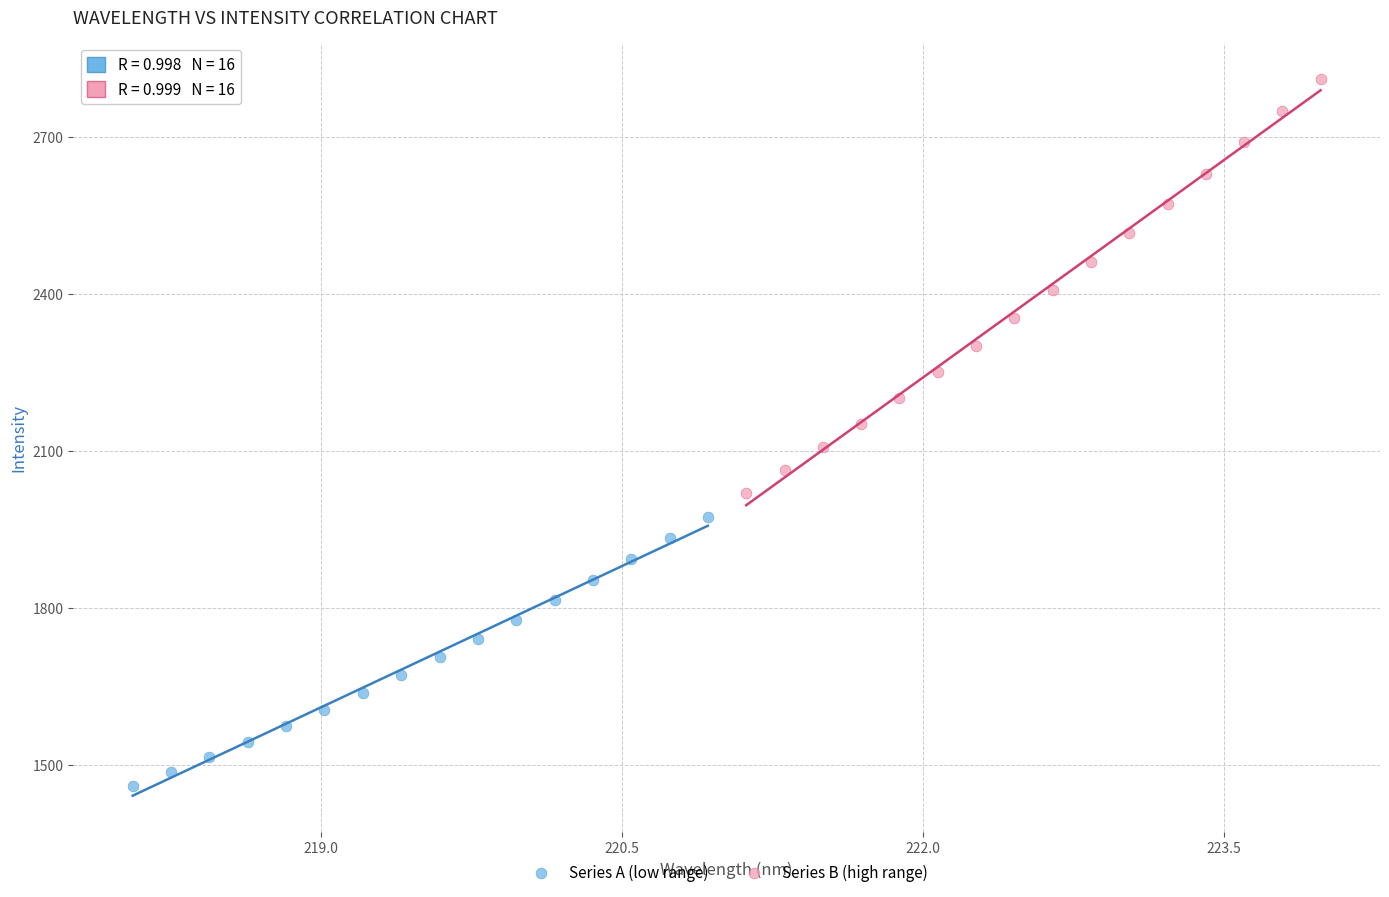

What are all the series names shown in the legend?

Series A (low range), Series B (high range)